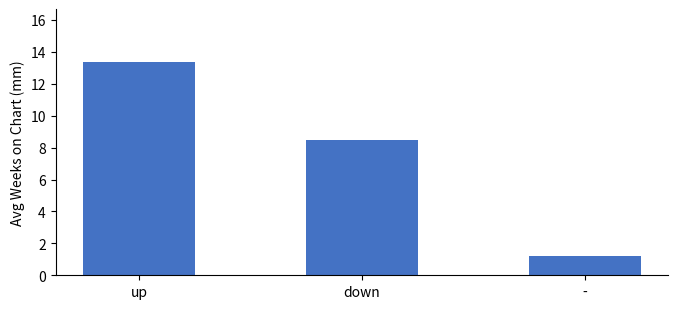

Approximately how many times larger is the value at up compared to down?

1.6